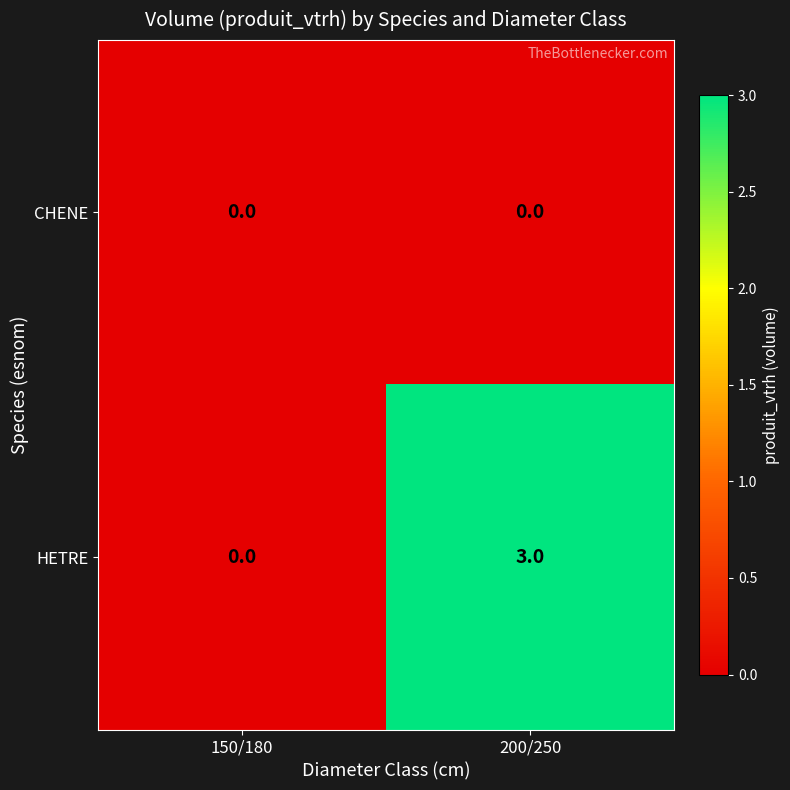

Is it true that HETRE equals 5 at 200/250?

False